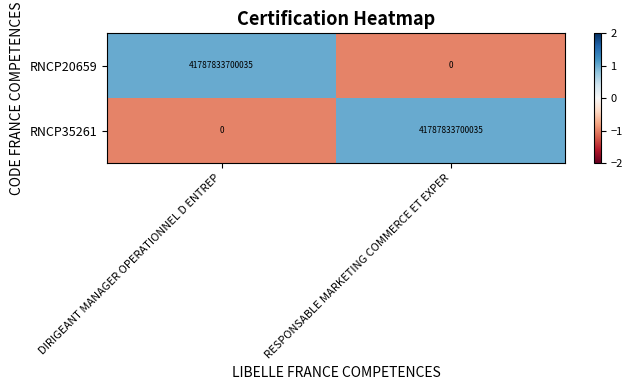

Is it true that RNCP35261 equals 68518833594389 at RESPONSABLE MARKETING COMMERCE ET EXPER?

False